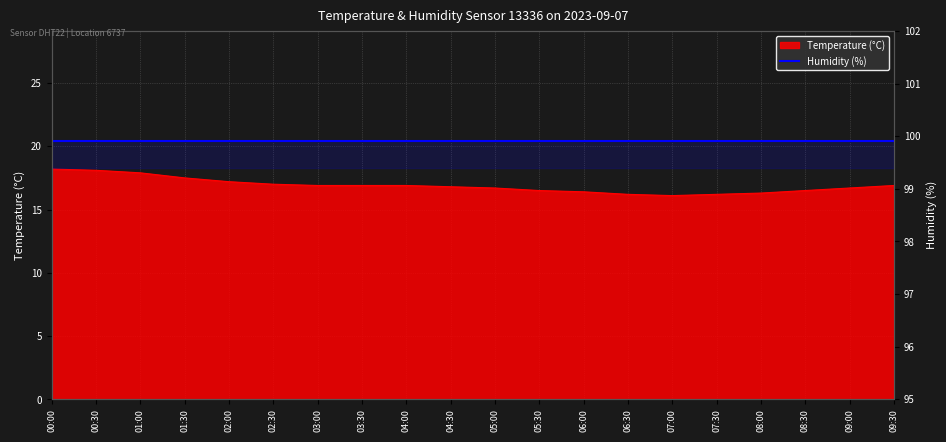

What is the label of the 15th point from the left?

07:00